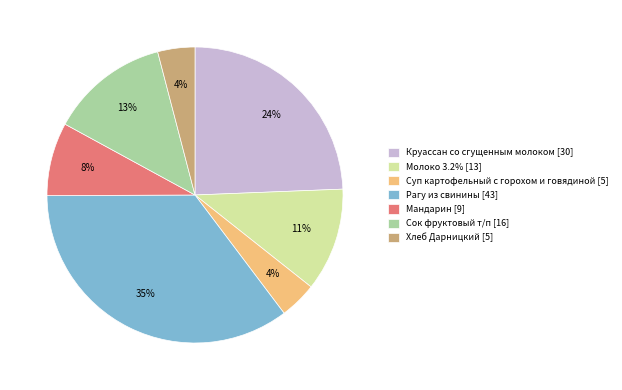

Between Круассан со сгущенным молоком [30] and Хлеб Дарницкий [5], which is larger?

Круассан со сгущенным молоком [30]